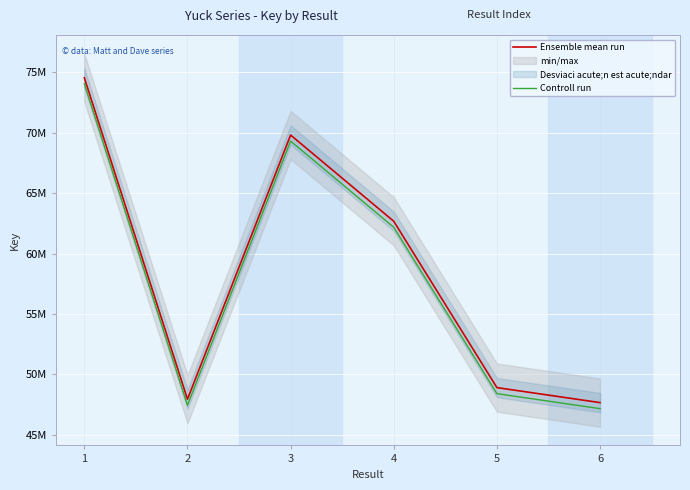

What is the sum of all Ensemble mean run values?

351524932